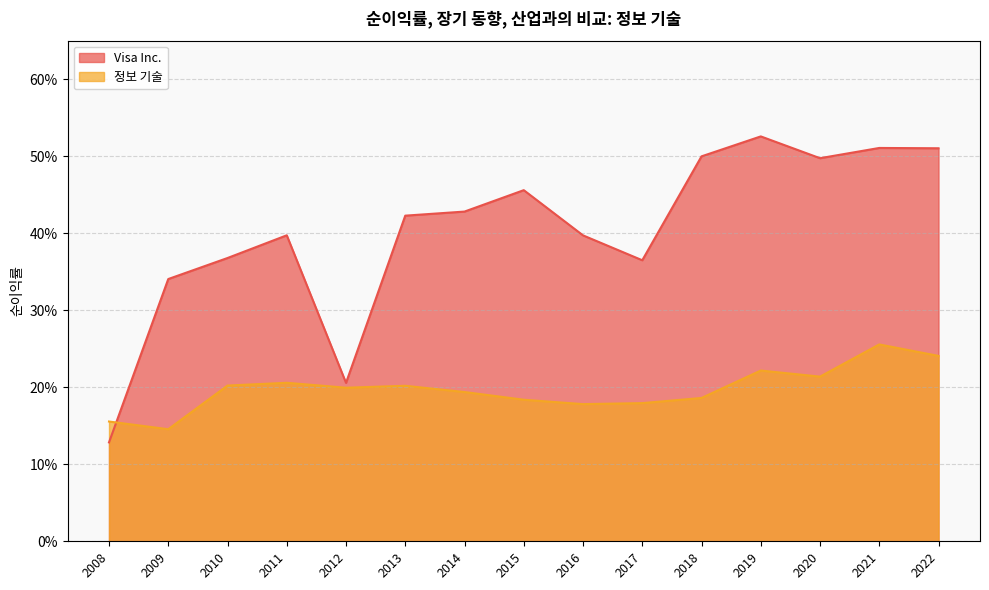

How many lines are shown in the chart?

2